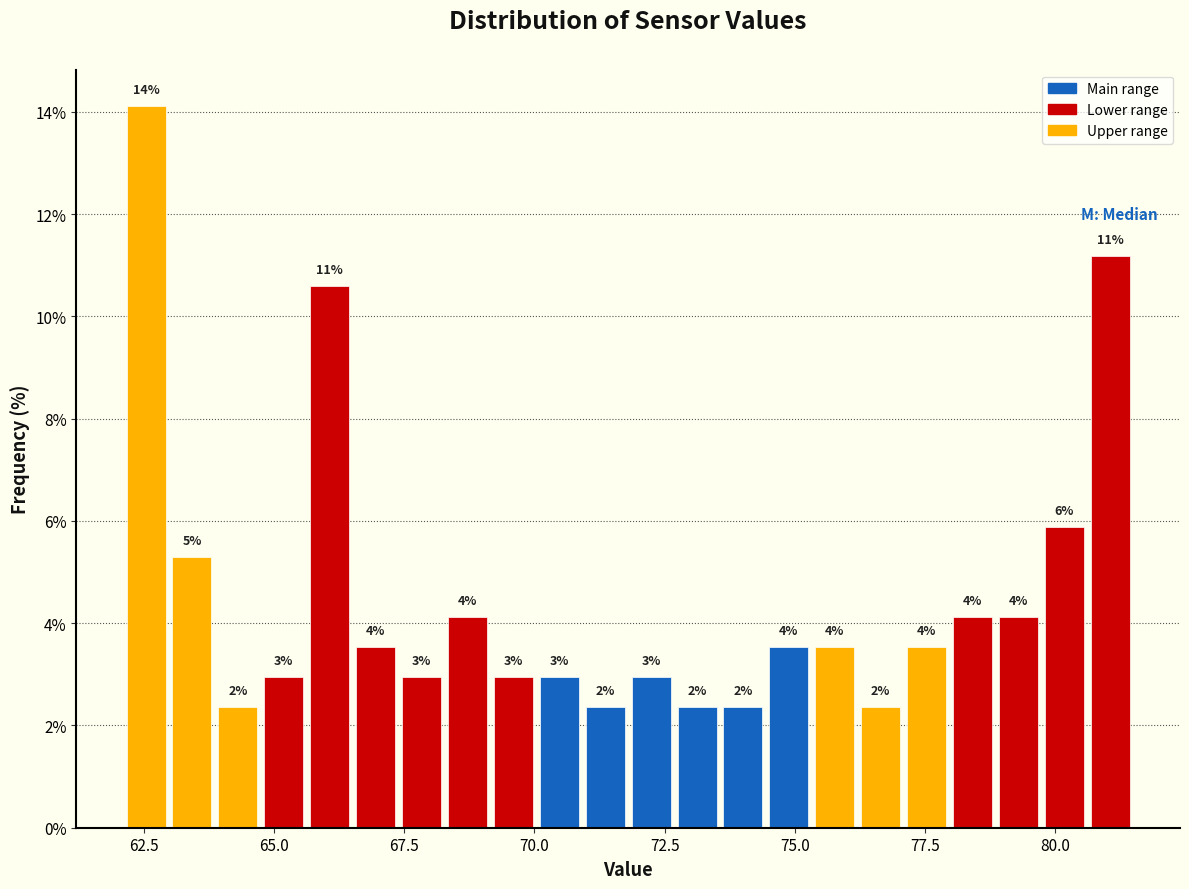

Read against the x-axis, roughly where is the centre of the tallest bar?

62.5